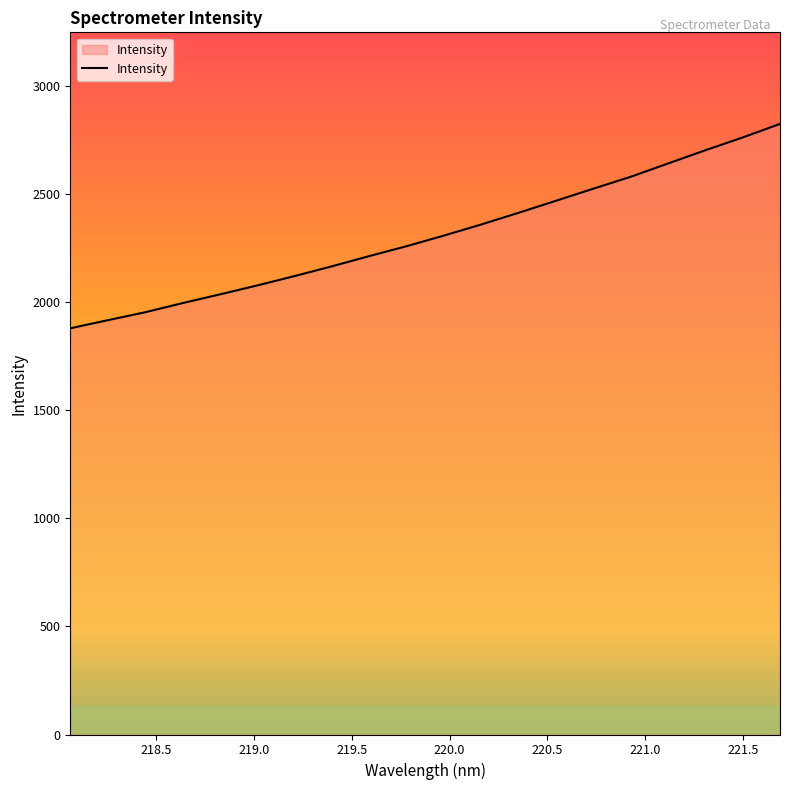

What is the greatest value displayed?

2823.1